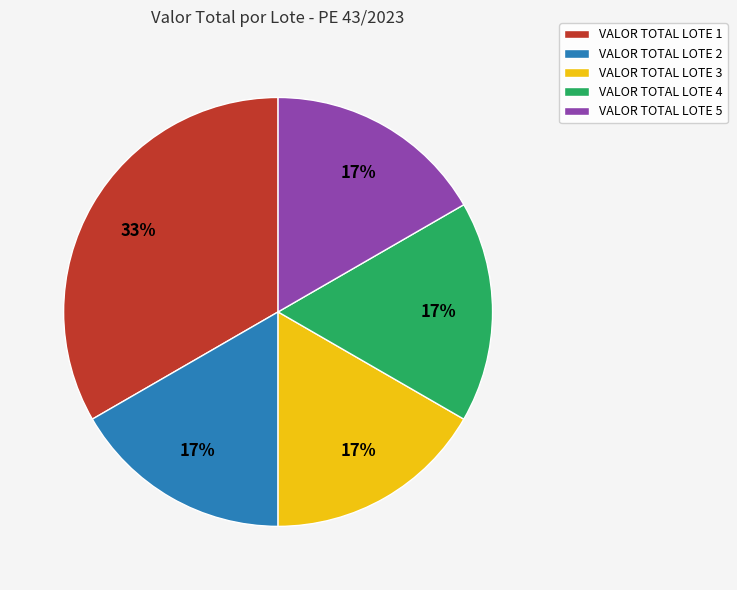

To the nearest percent, what portion does VALOR TOTAL LOTE 4 represent?

17%